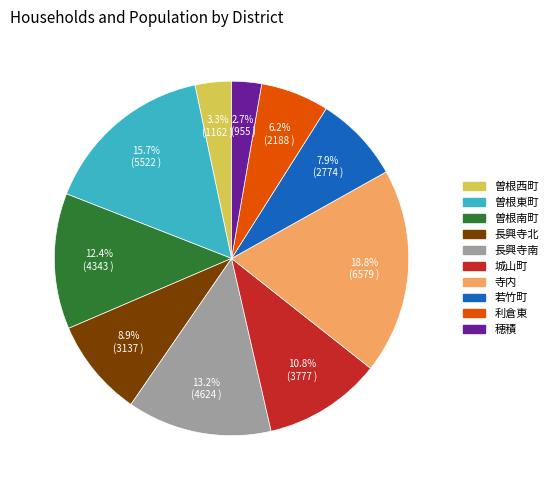

The 城山町 slice represents 1% of the pie. True or false?

False